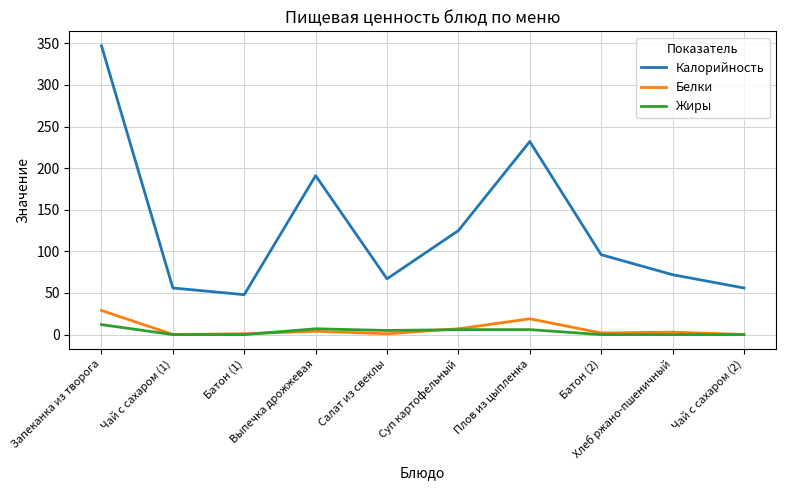

Does the chart display data point markers on the line(s)?

No